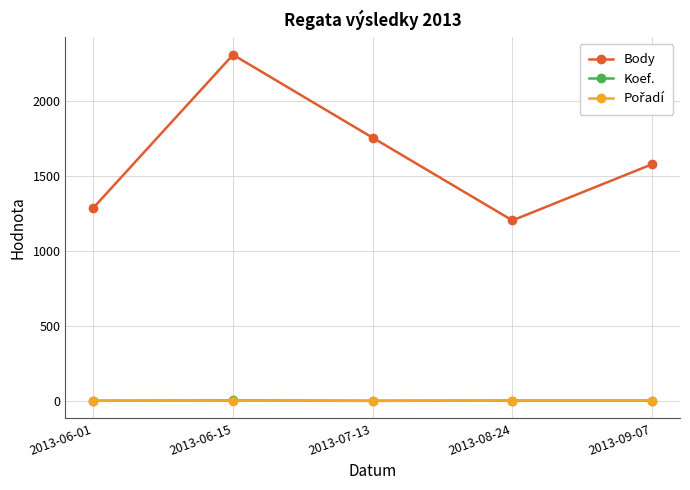

How many lines are shown in the chart?

3